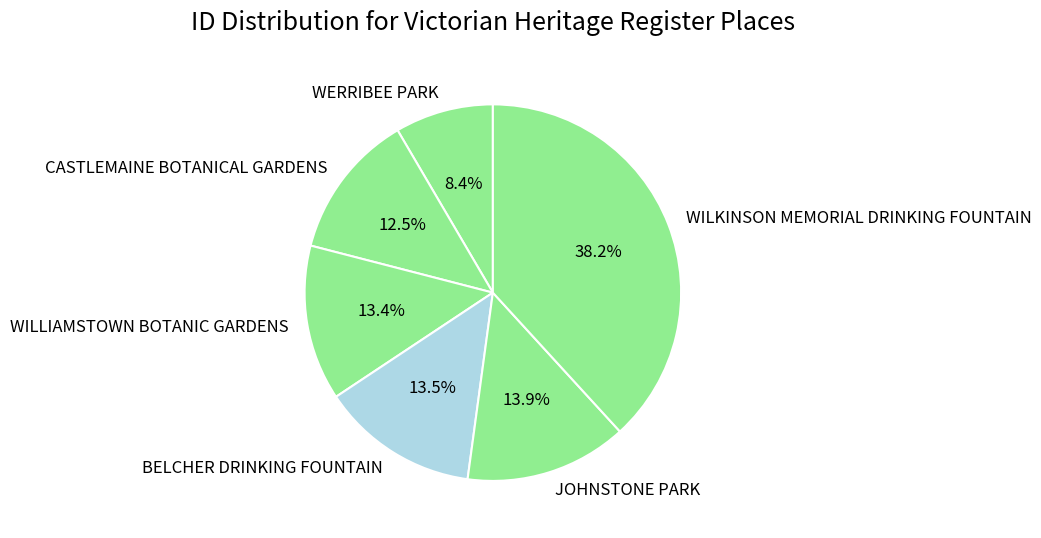

What percentage do WILLIAMSTOWN BOTANIC GARDENS and BELCHER DRINKING FOUNTAIN together represent?

26.9%